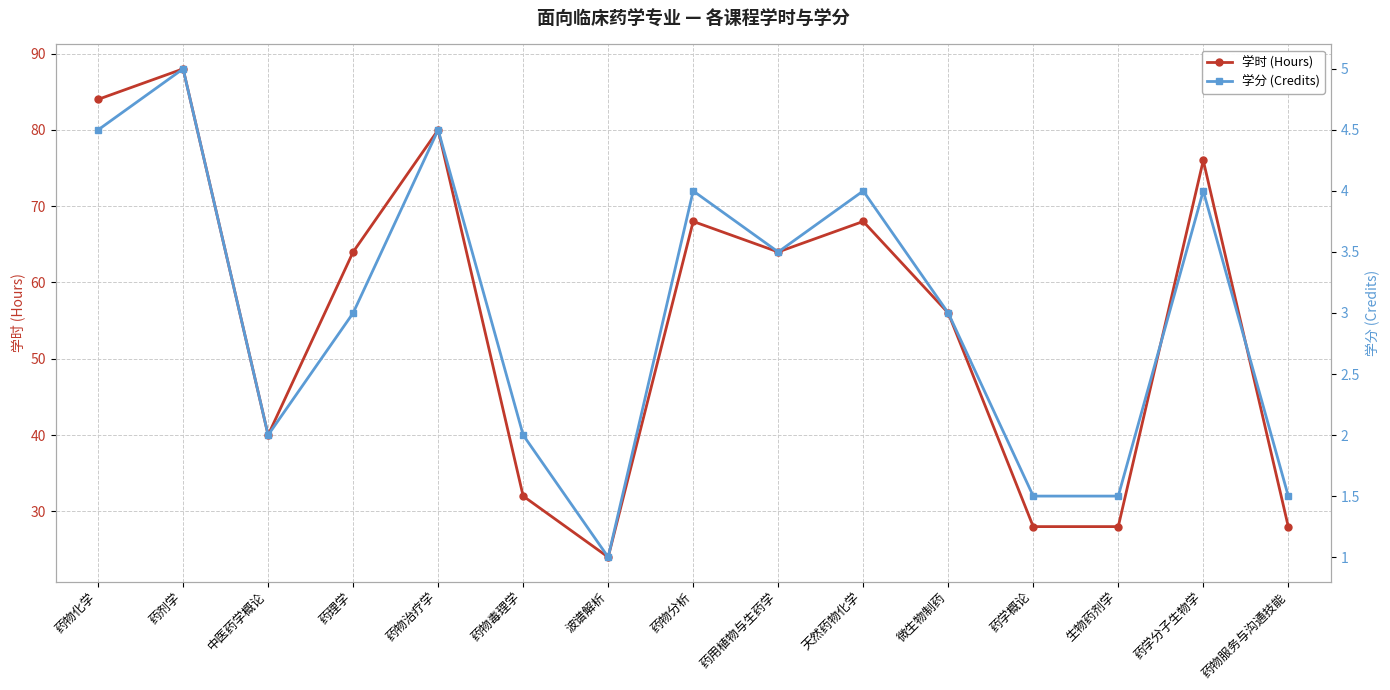

True or false: 学时 (Hours) and 学分 (Credits) intersect in this chart.

False